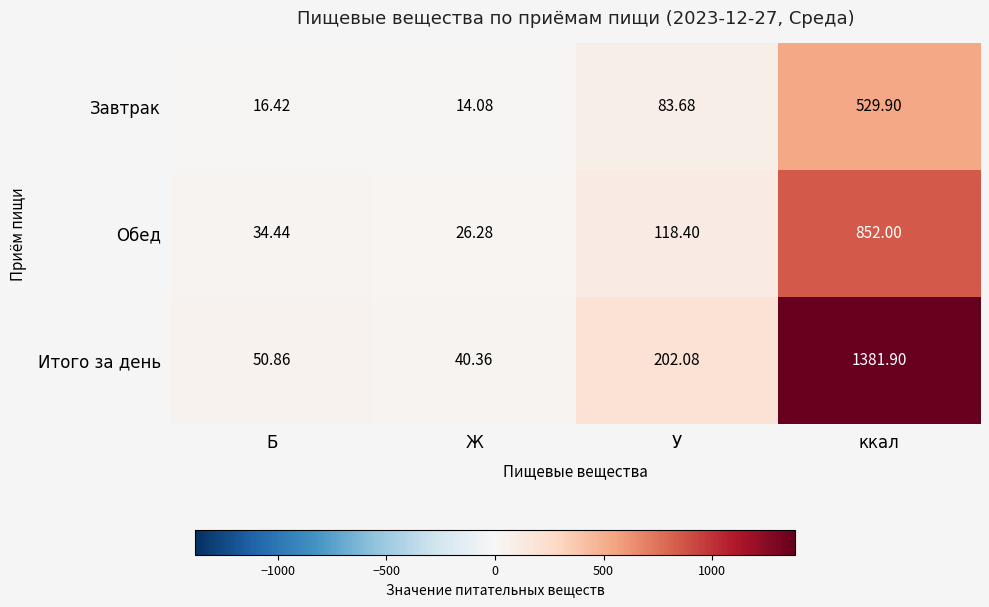

Rank the series at ккал from highest to lowest value.

Итого за день, Обед, Завтрак